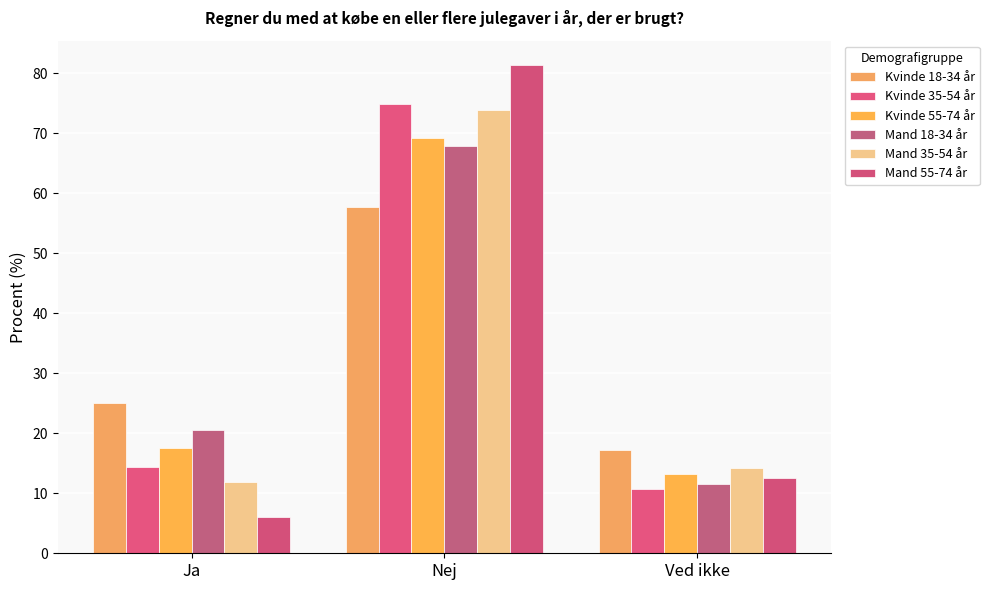

What is the difference between the maximum and second lowest values in the Mand 55-74 år series?

68.8